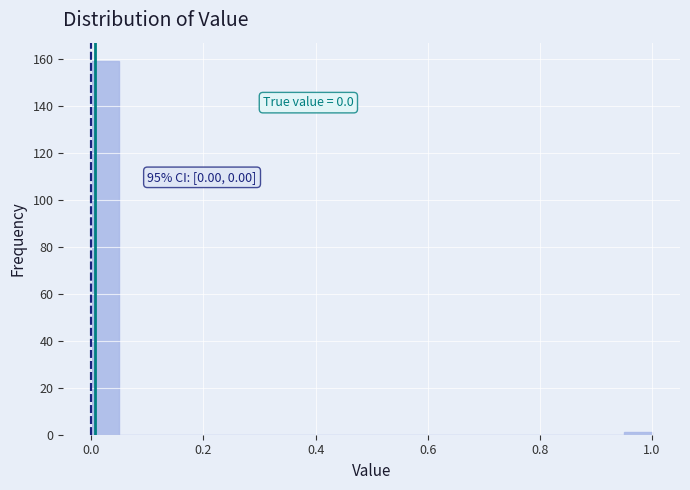

Around what value on the x-axis is the tallest bar? Give the approximate position of its centre, as read against the axis.

0.02